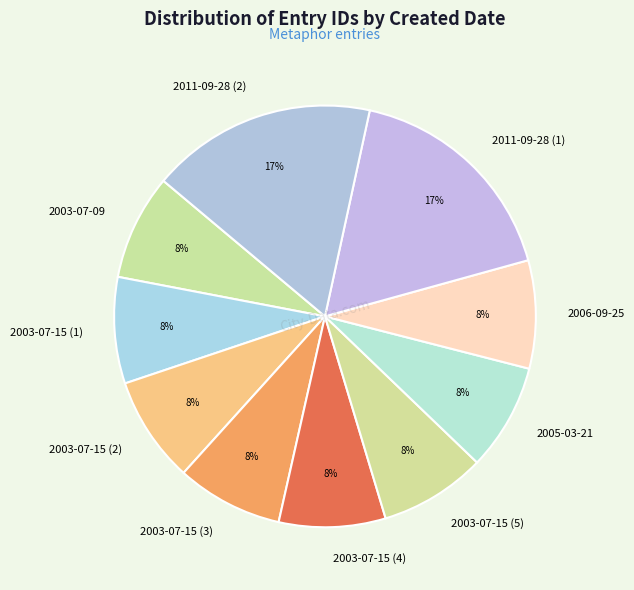

How many slices are in this pie chart?

10